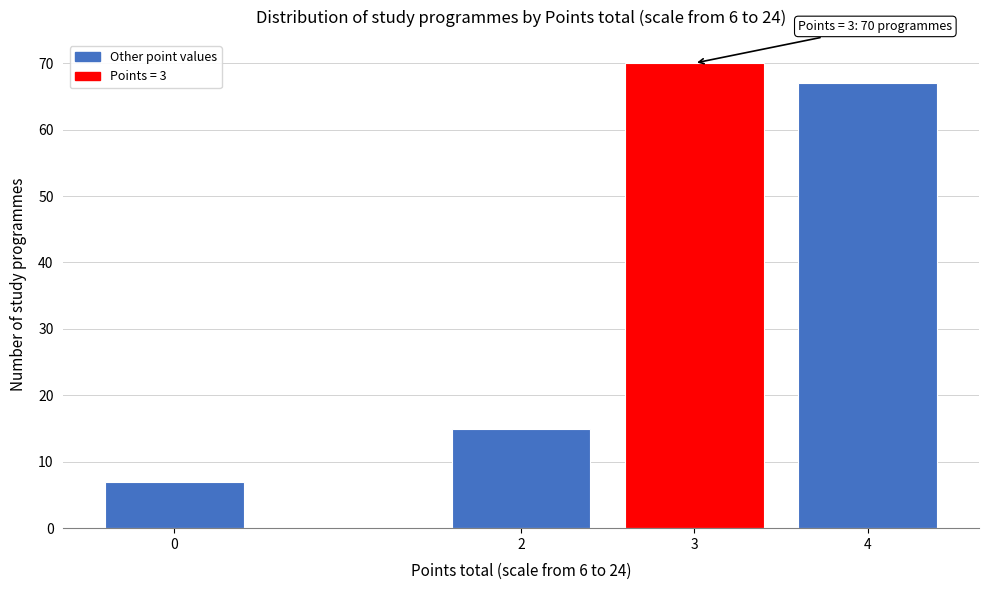

Reading left to right, list all the values displayed in this chart.

7	15	70	67